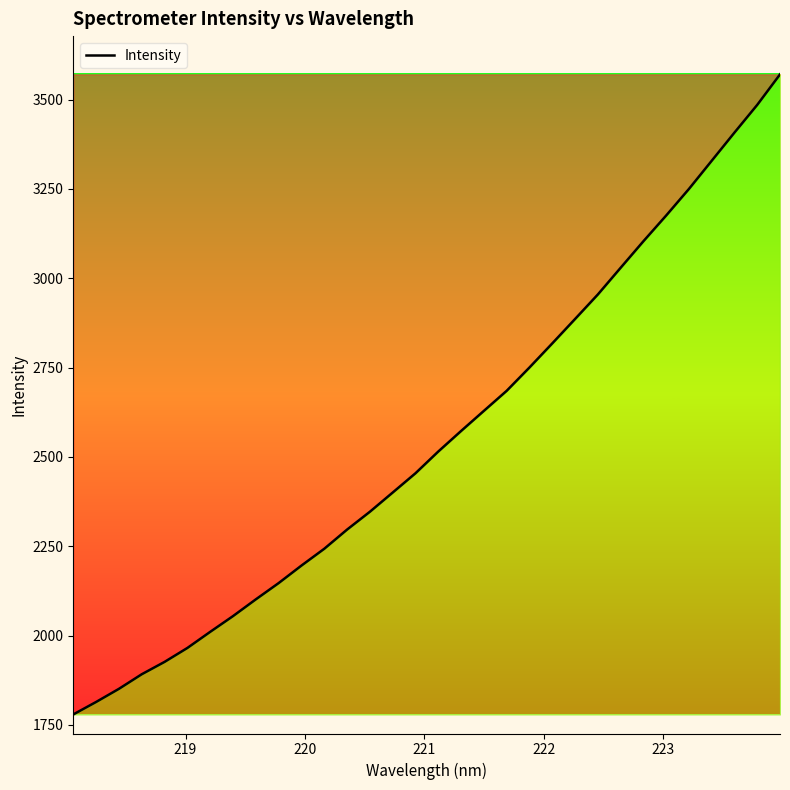

How many lines are shown in the chart?

1